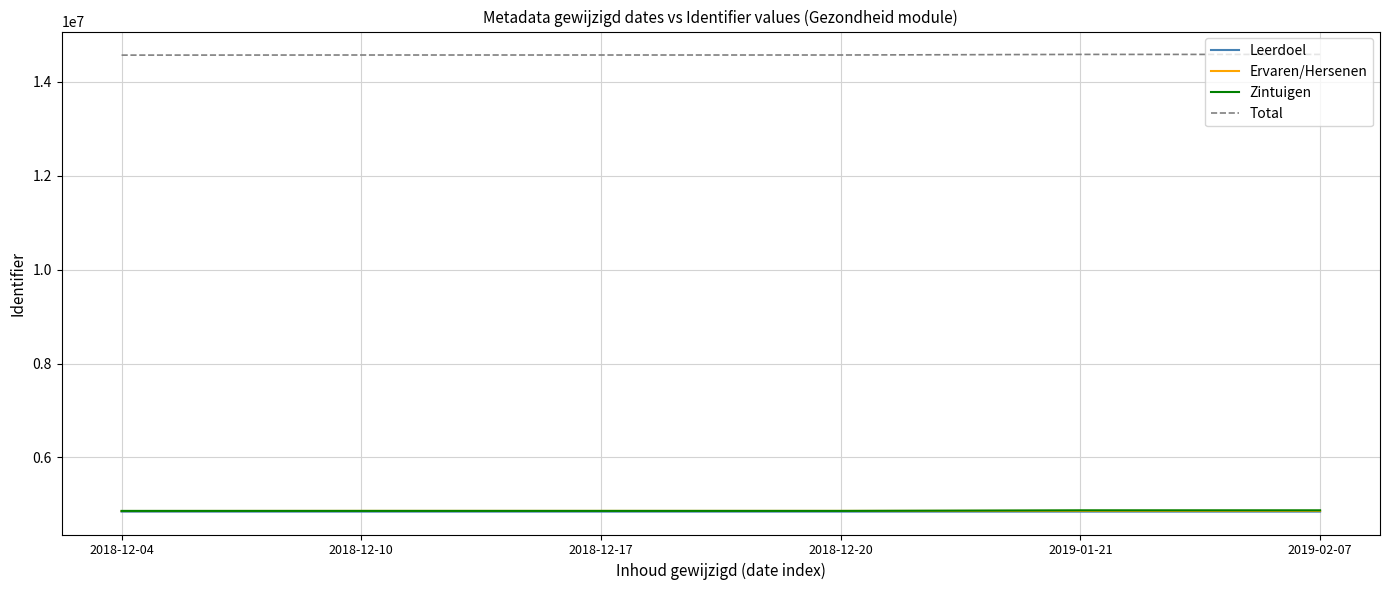

True or false: Leerdoel and Total cross at least once.

False